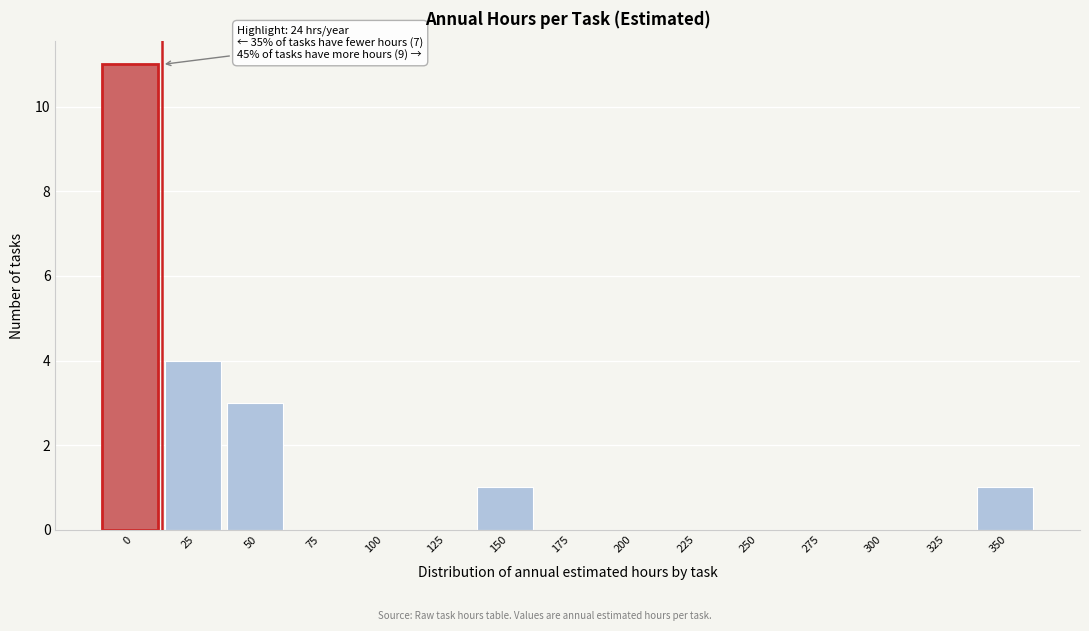

Reading right to left, list all the values displayed in this chart.

350=1	325=0	300=0	275=0	250=0	225=0	200=0	175=0	150=1	125=0	100=0	75=0	50=3	25=4	0=11